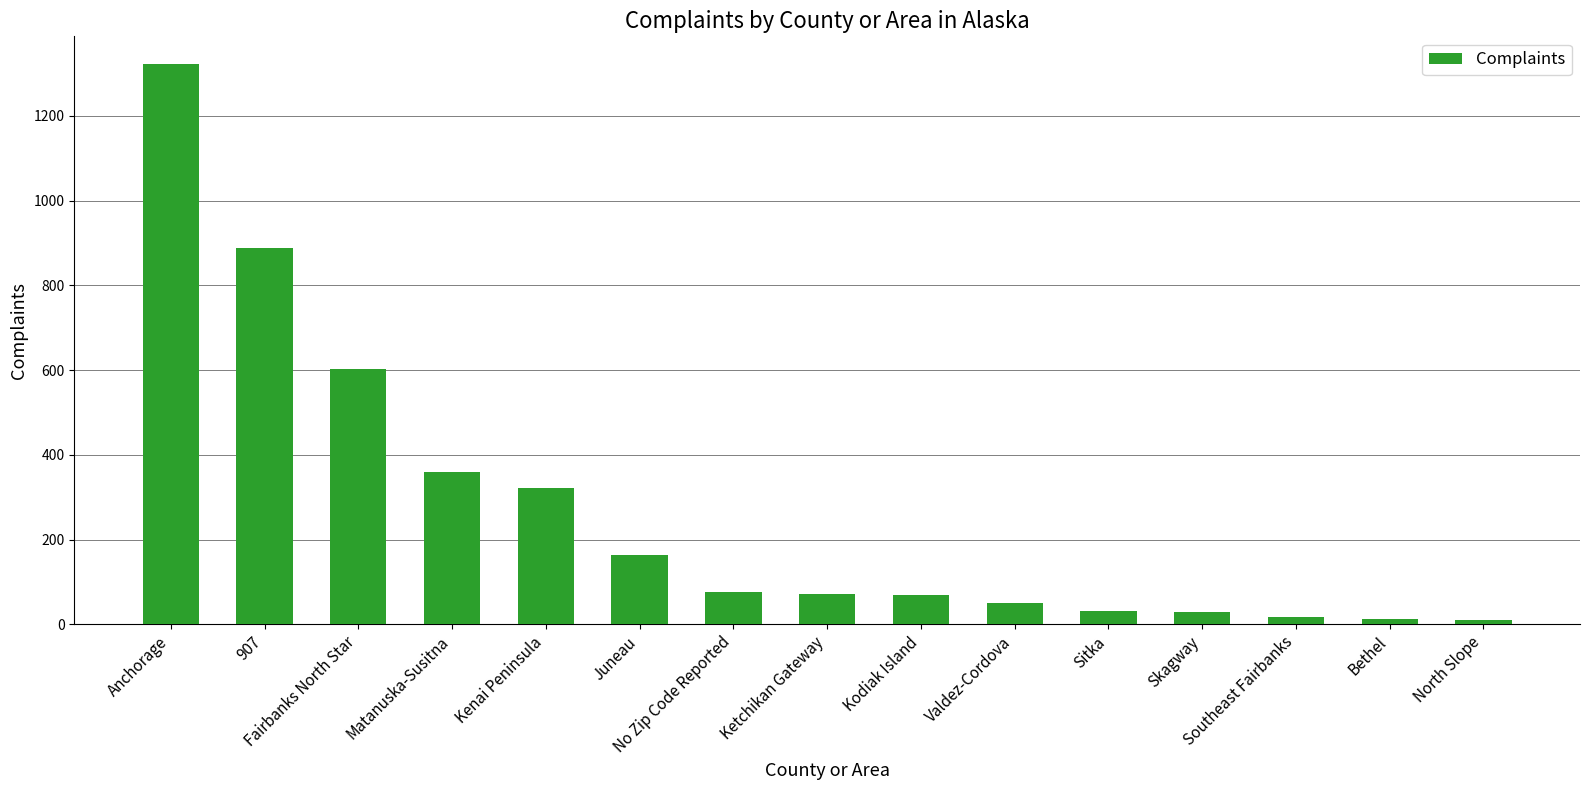

What is the difference between the second highest and minimum values?

879